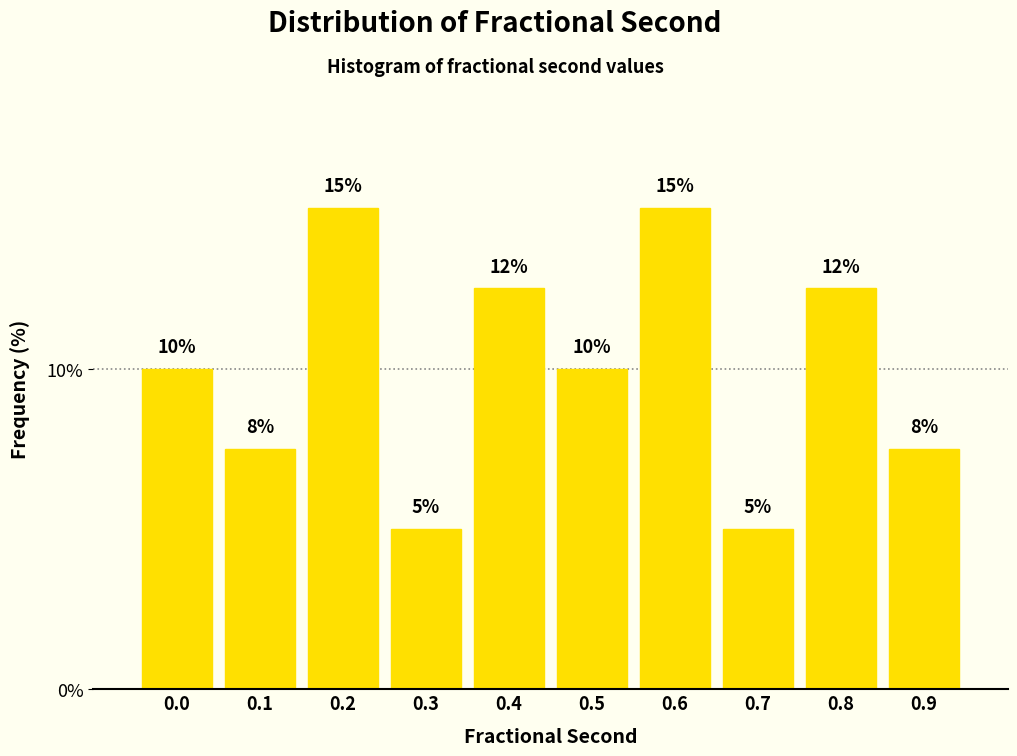

What is the sum of all values?

100.0